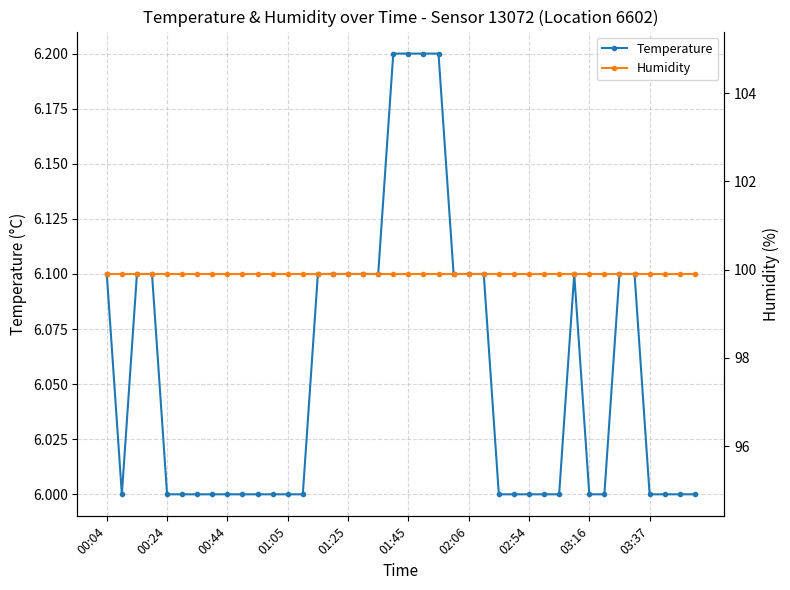

True or false: Temperature has a value of 10.6 at 00:04.

False